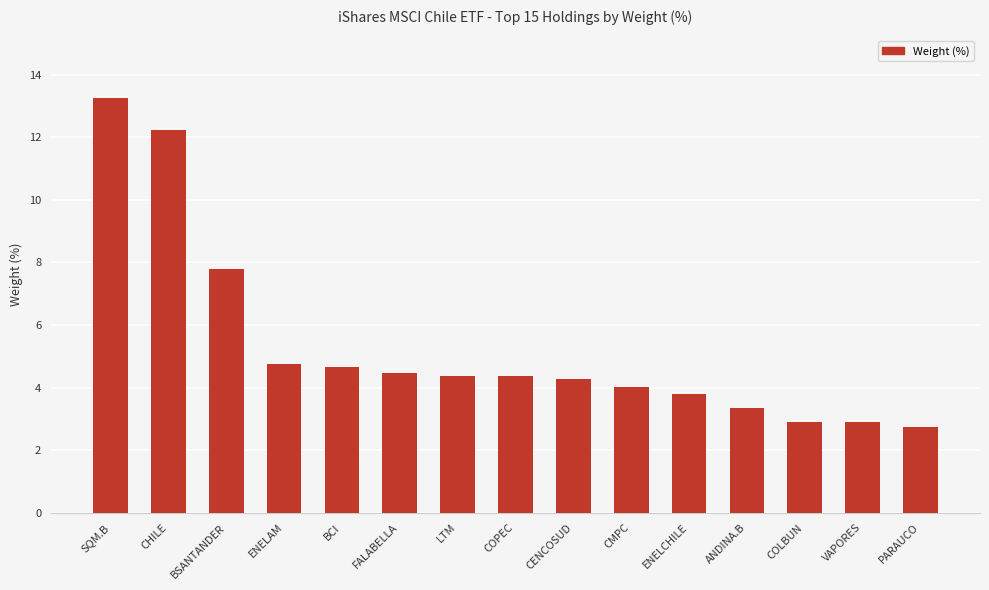

Which has a higher value, ANDINA.B or BCI?

BCI